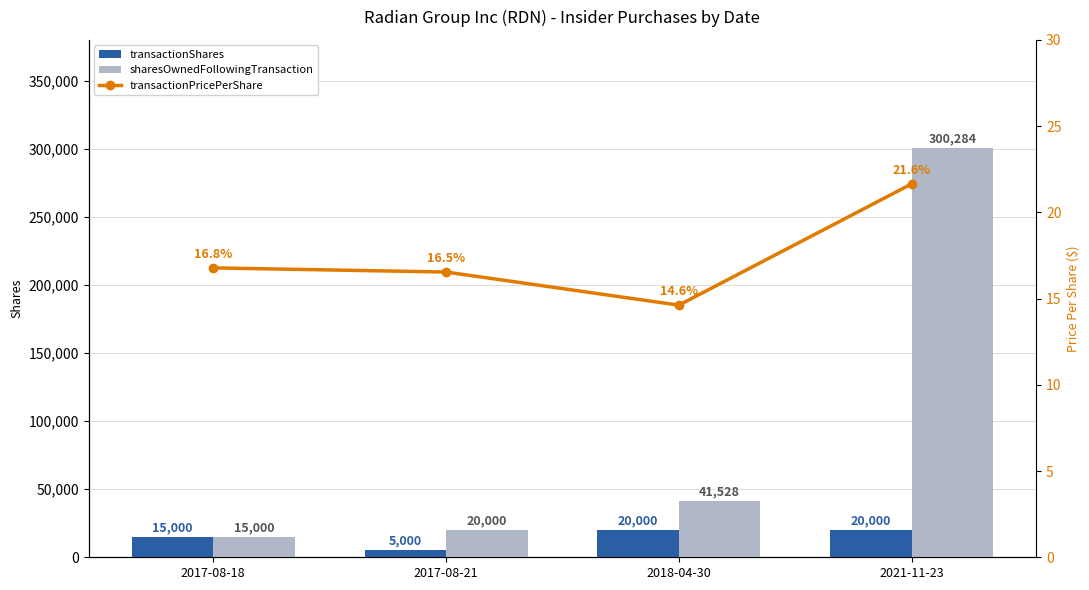

What is the sum of the transactionShares values at 2018-04-30 and 2017-08-21?

25000